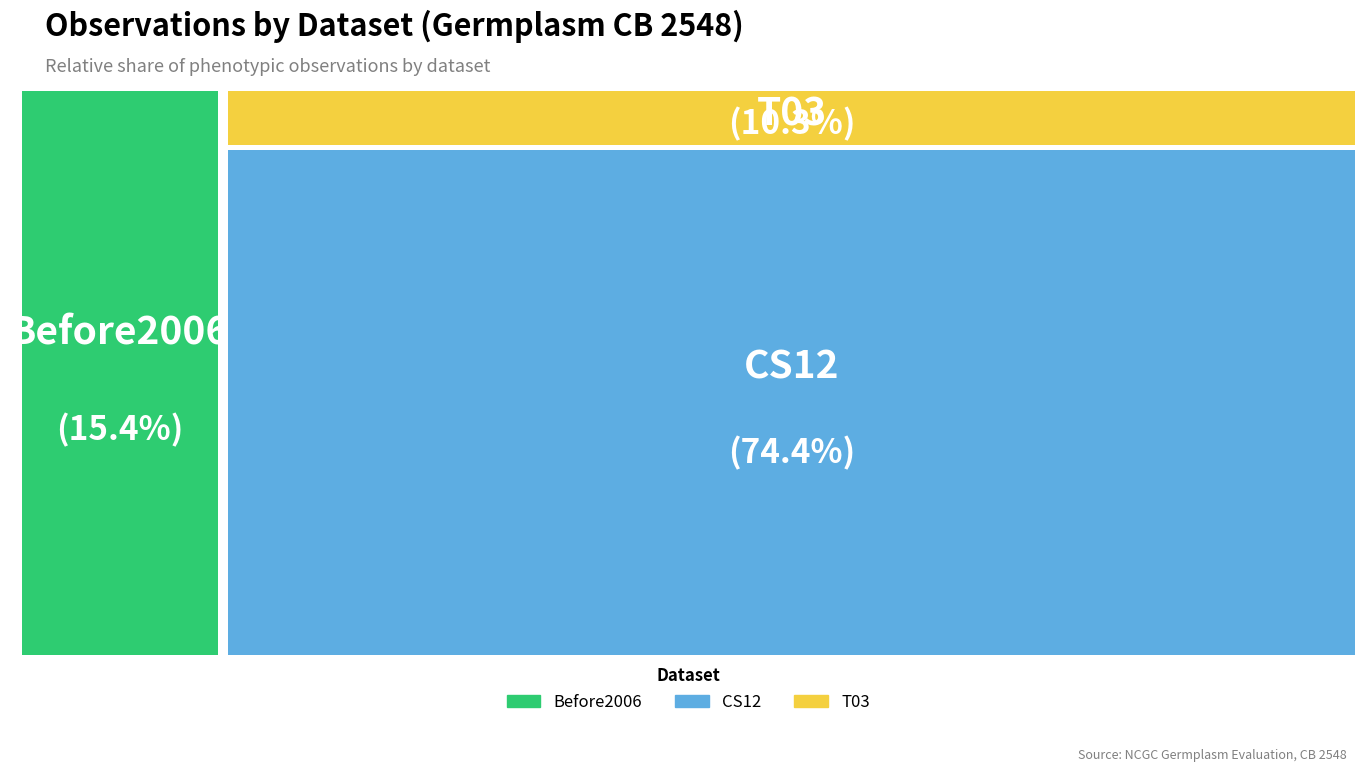

To the nearest percent, what is the combined percentage of T03 and Before2006?

26%